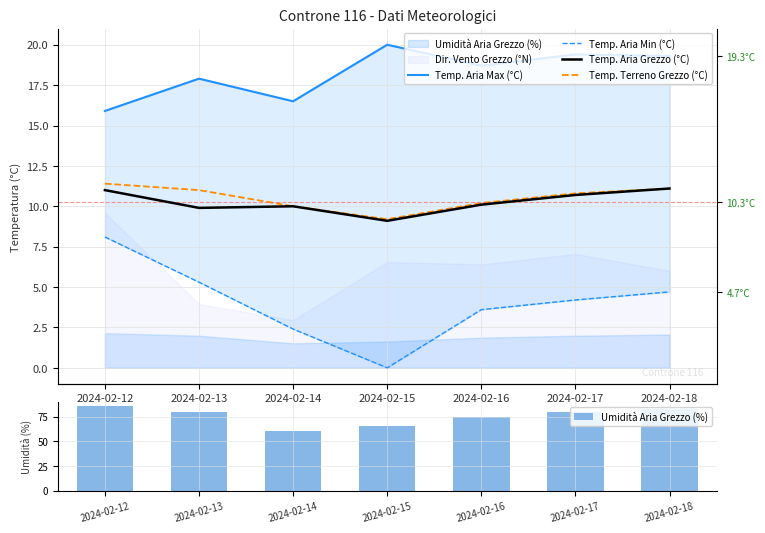

What is the difference between the second highest and minimum values in the Temp. Aria Max (°C) series?

3.5